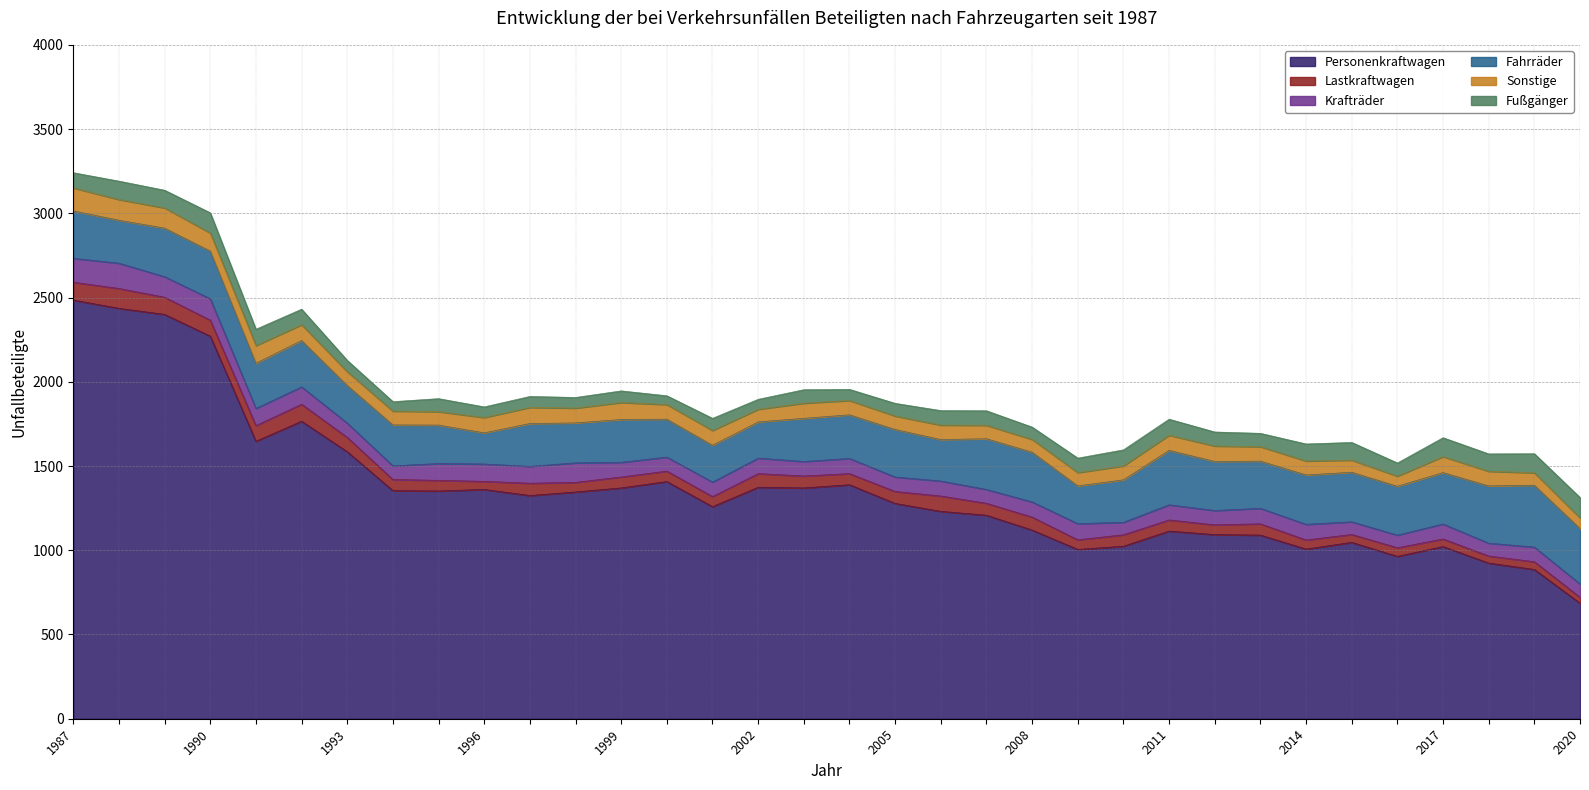

What is the value of the Fahrräder point at the 1st from the left?

281